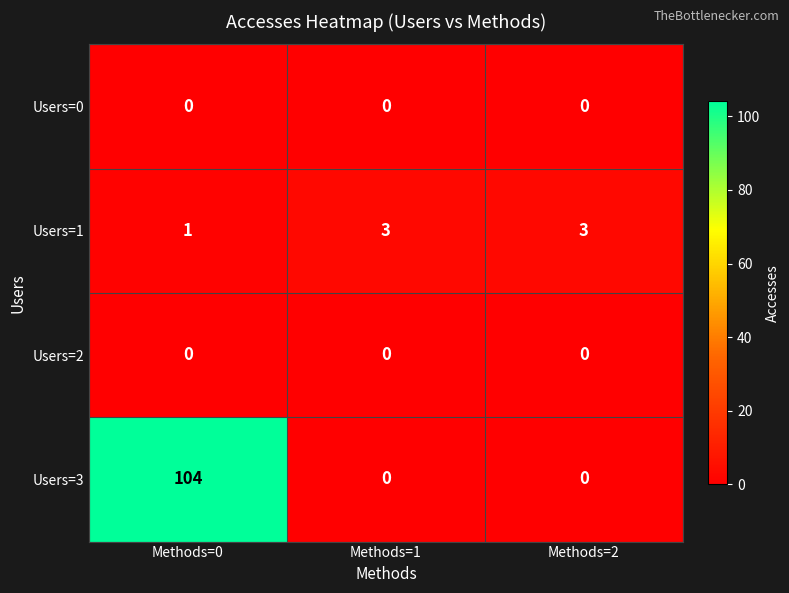

Which series has the largest total across all categories?

Users=3